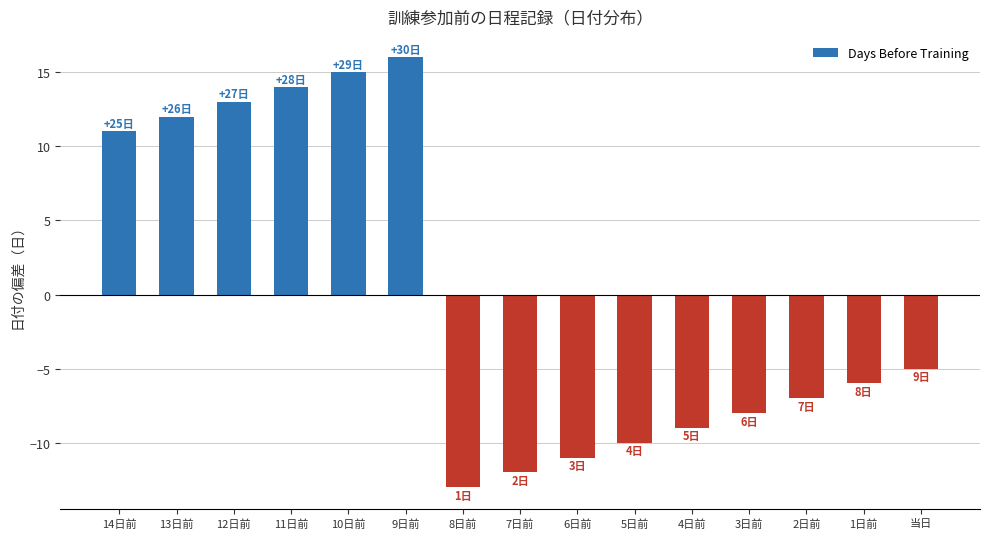

Rank the categories by value from lowest to highest.

8日前, 7日前, 6日前, 5日前, 4日前, 3日前, 2日前, 1日前, 当日, 14日前, 13日前, 12日前, 11日前, 10日前, 9日前